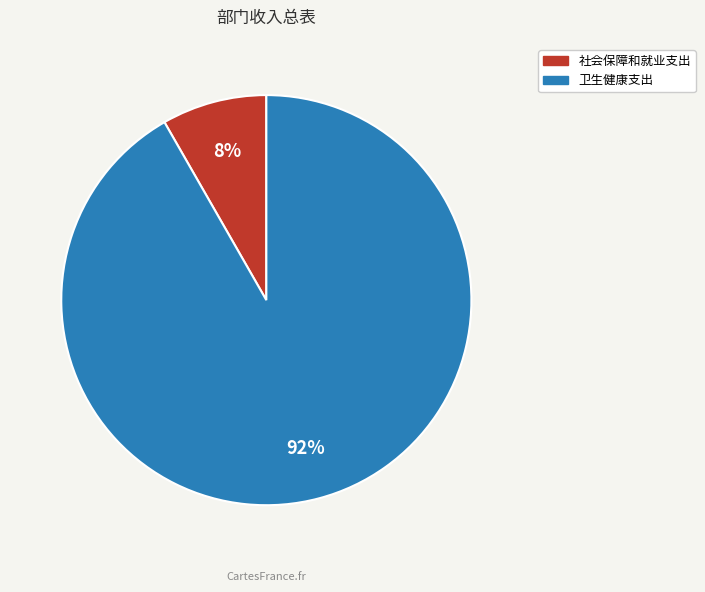

Rank the categories by value from highest to lowest.

卫生健康支出, 社会保障和就业支出